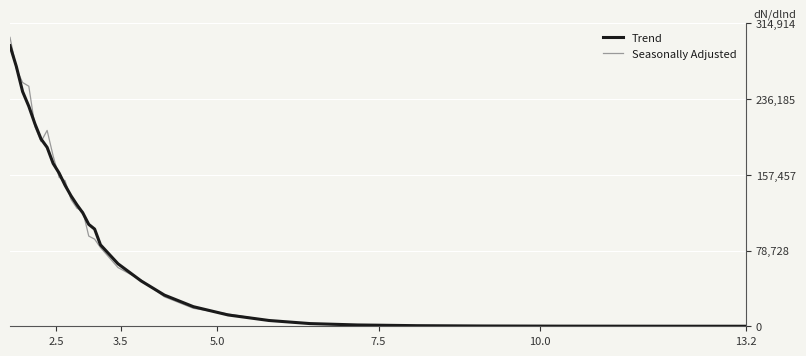

Count the number of data series in this chart.

2